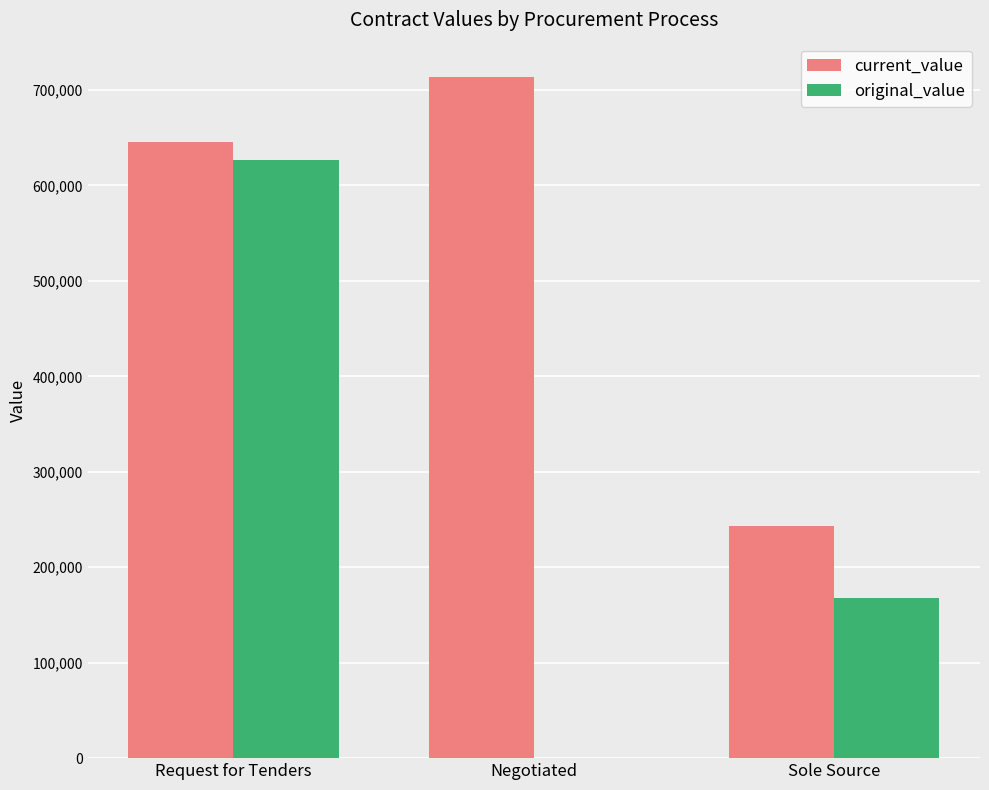

Reading left to right, what are all the values shown in this chart?

current_value: Request for Tenders=645310.0	Negotiated=713864.0	Sole Source=243057.8
original_value: Request for Tenders=626660.0	Negotiated=0.0	Sole Source=168057.8